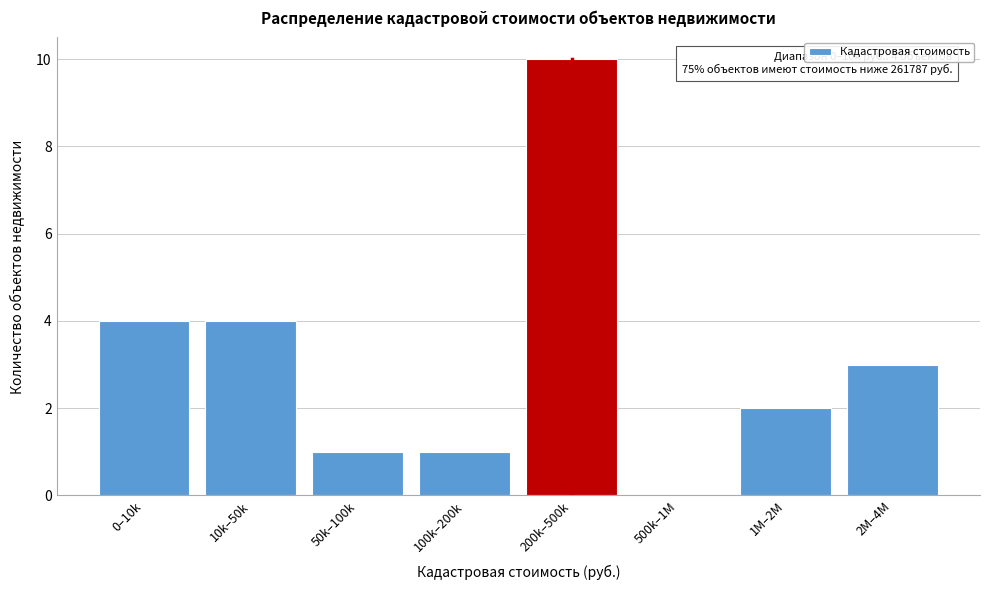

Reading left to right, extract all data points from this chart.

0–10k=4	10k–50k=4	50k–100k=1	100k–200k=1	200k–500k=10	500k–1M=0	1M–2M=2	2M–4M=3